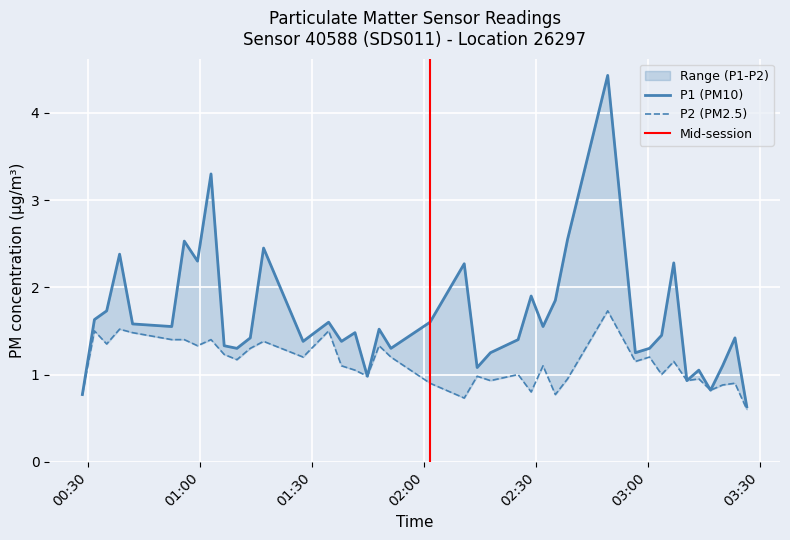

True or false: P2 and P1 cross at least once.

False